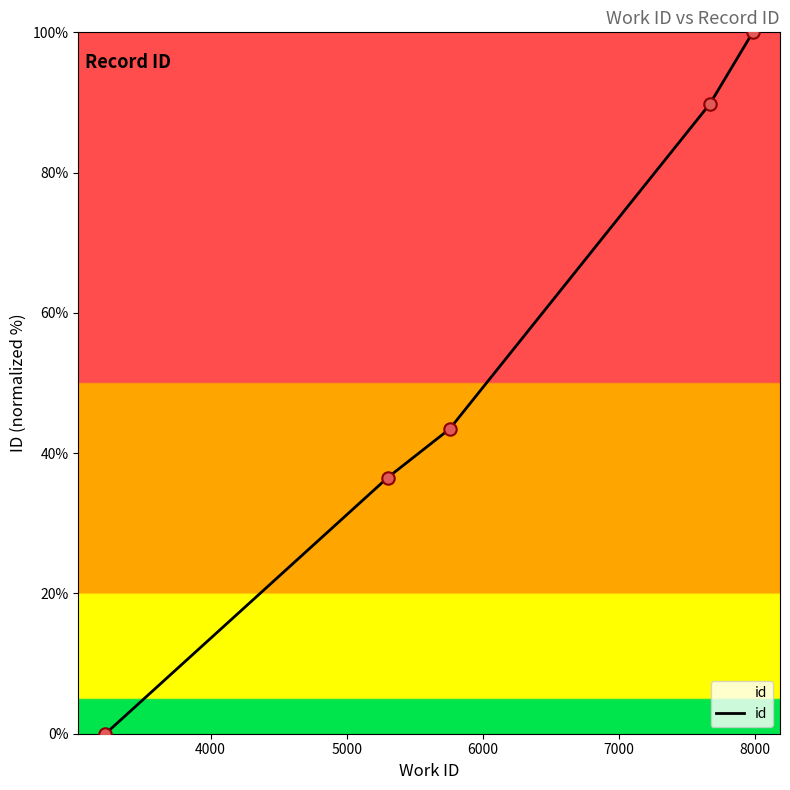

True or false: the data has more than 1 interior local peaks.

False